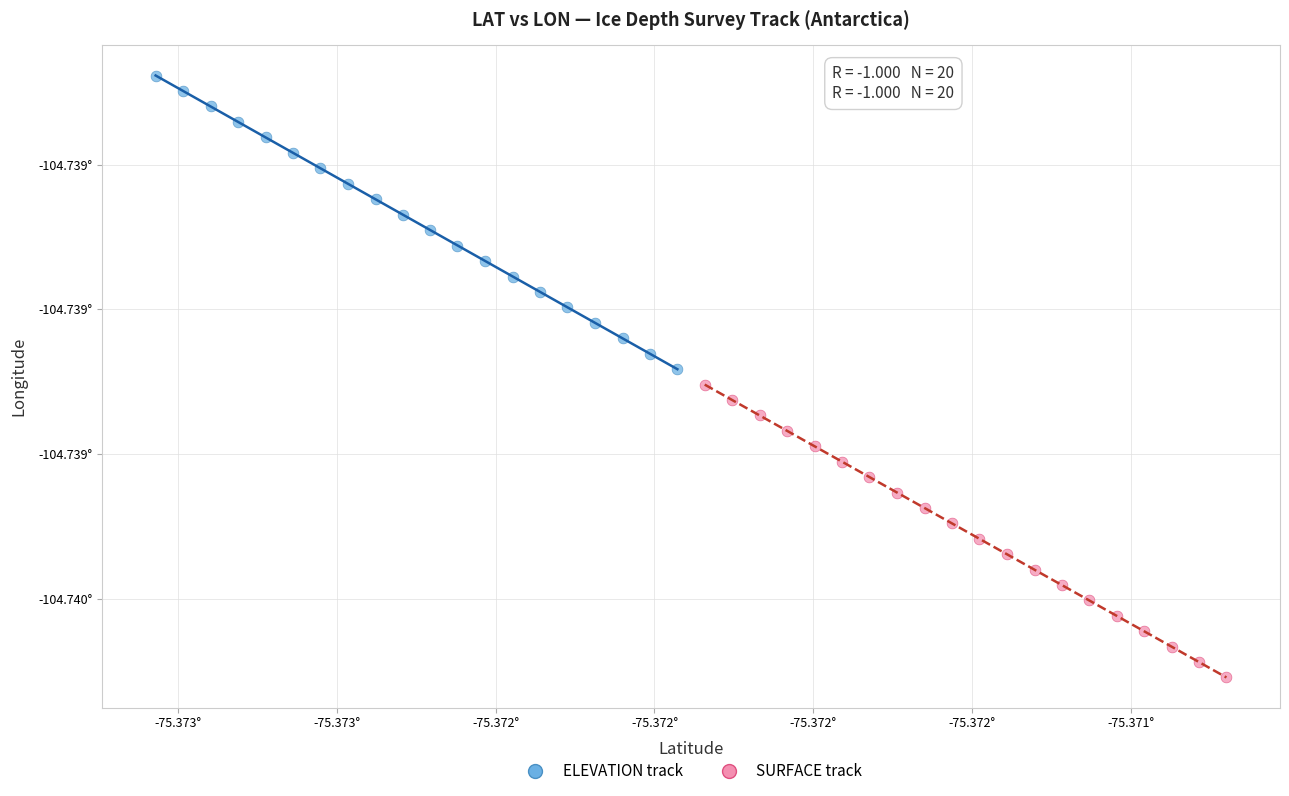

Which series reaches the minimum Y coordinate?

SURFACE track